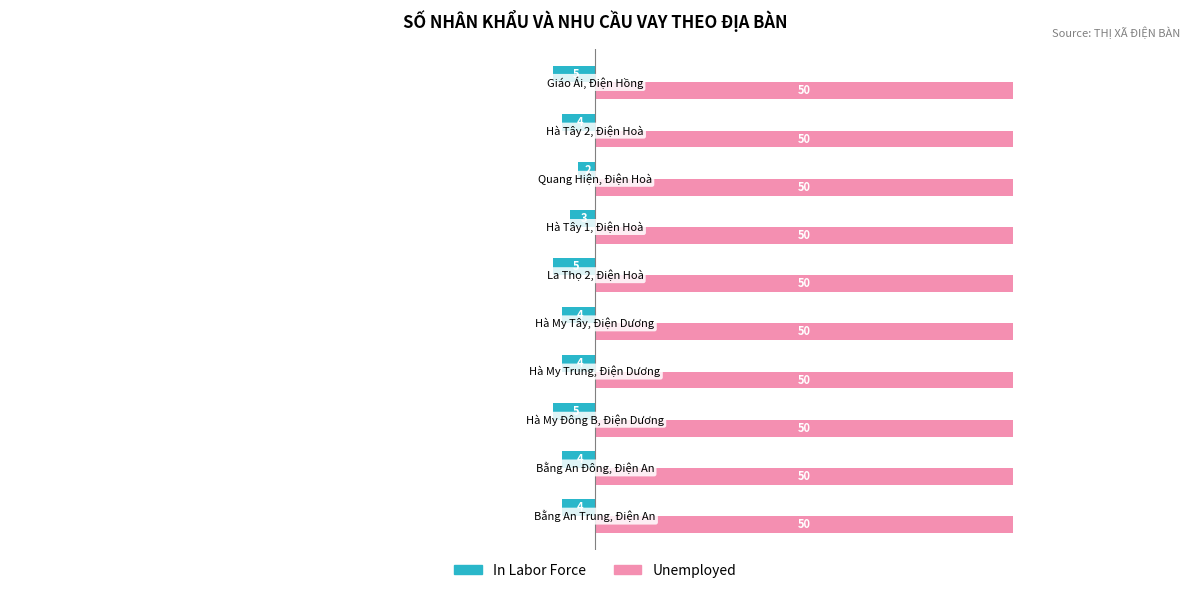

What is the maximum value shown in the chart?

50